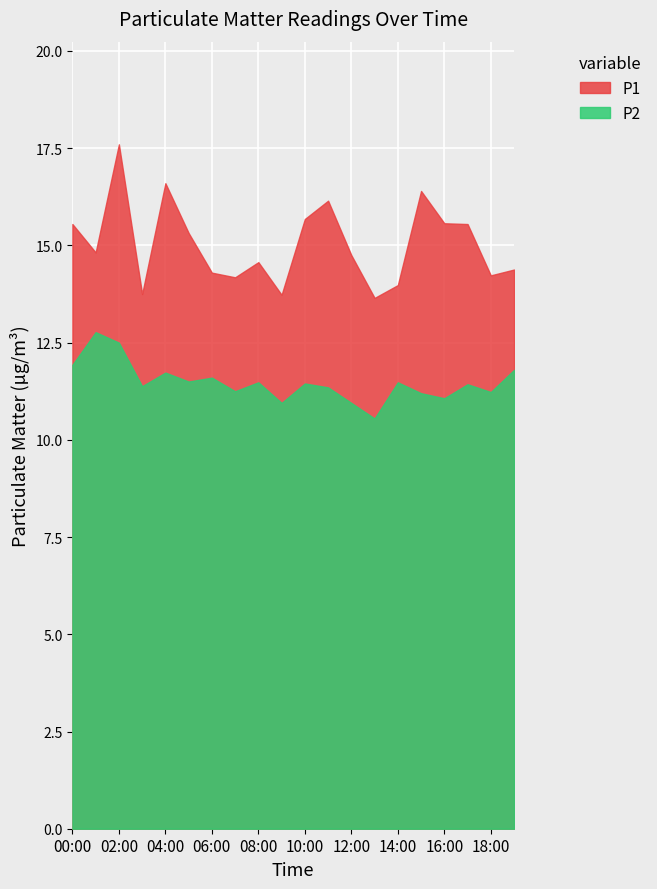

Rank the series by their maximum value, from lowest to highest.

P2, P1